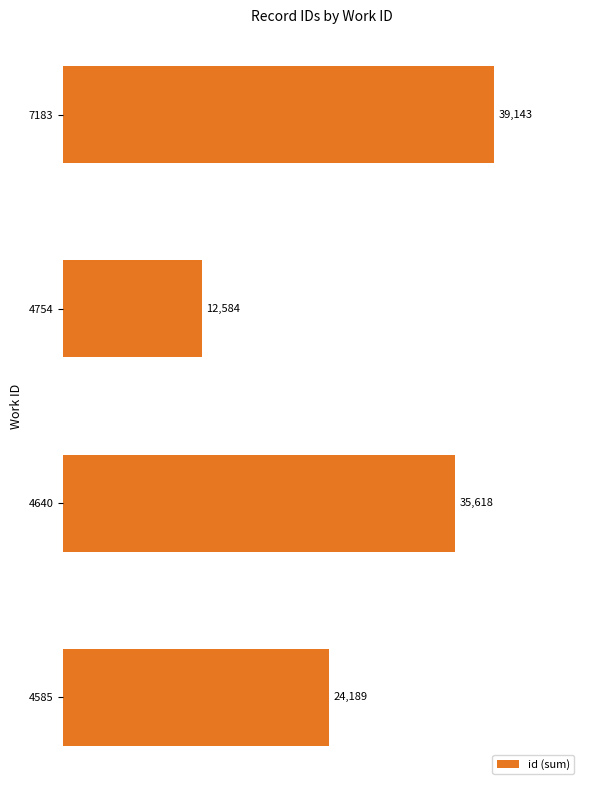

List the labels in order of value, largest first.

7183, 4640, 4585, 4754